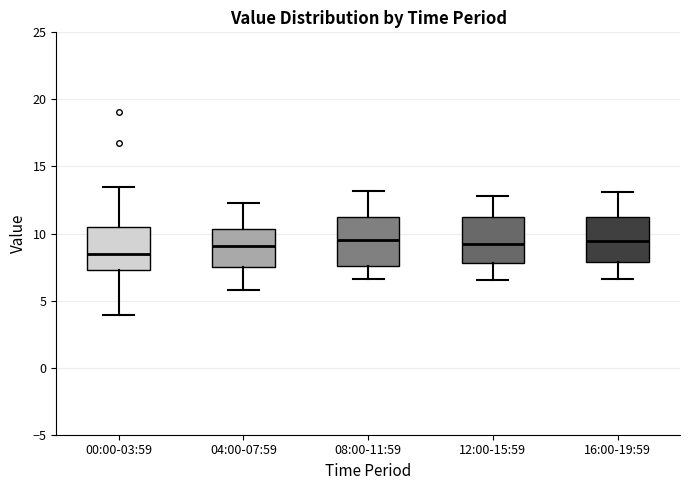

Reading left to right, transcribe this box plot: for each box, give where its median line is, the range the box spans, and where its two whiskers end, as read against the y-axis. The values are not printed on the chart, so give them approximately, as read against the axis.

00:00-03:59: median 8.5, box 7.5 to 10.5, whiskers 4.0 to 13.5
04:00-07:59: median 9.0, box 7.5 to 10.5, whiskers 6.0 to 12.5
08:00-11:59: median 9.5, box 7.5 to 11.0, whiskers 6.5 to 13.0
12:00-15:59: median 9.5, box 8.0 to 11.5, whiskers 6.5 to 13.0
16:00-19:59: median 9.5, box 8.0 to 11.0, whiskers 6.5 to 13.0